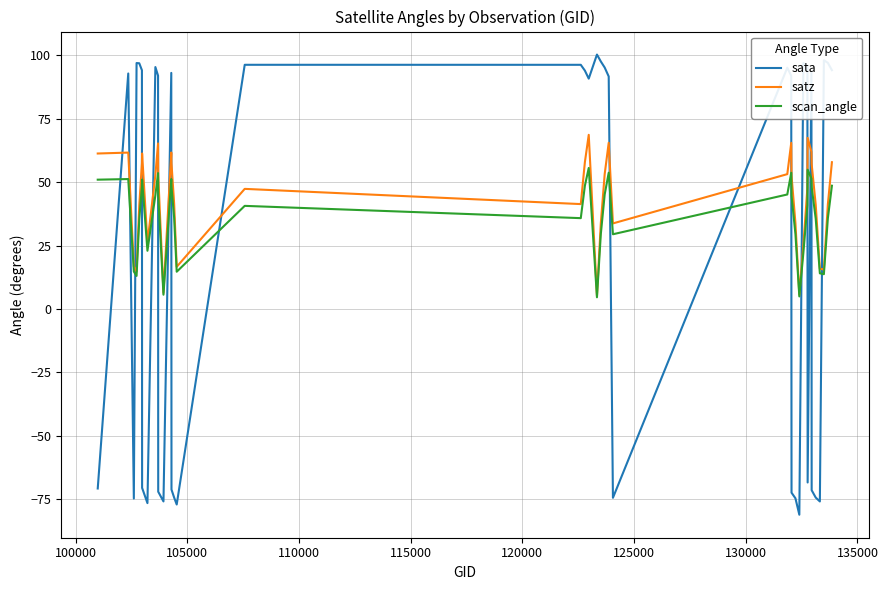

What is the difference between the maximum and second lowest values in the sata series?

177.2